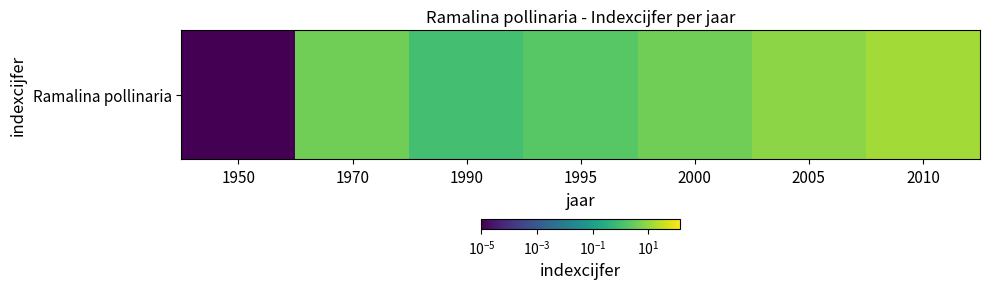

Which label corresponds to the smallest value in the chart?

1950